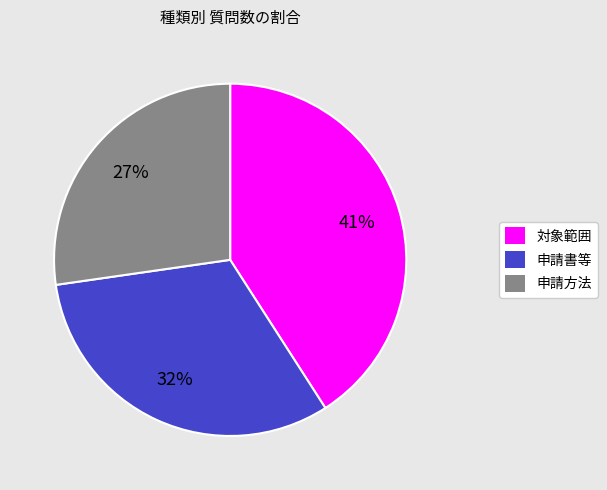

Between 申請方法 and 申請書等, which is larger?

申請書等